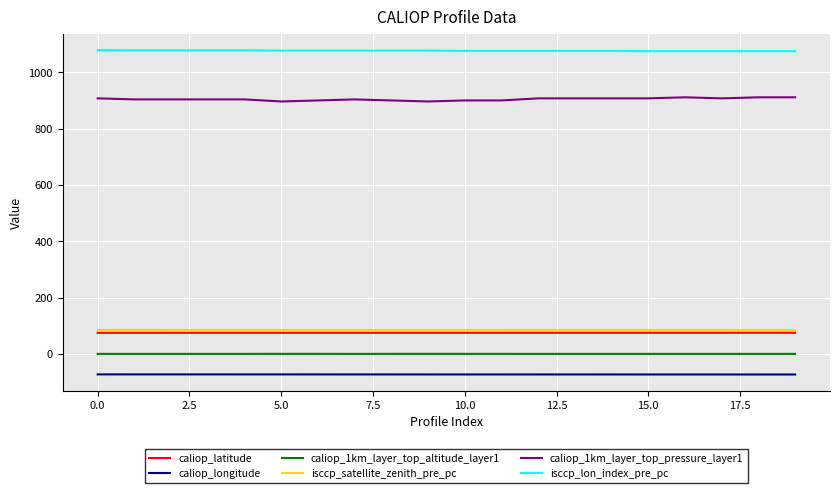

True or false: caliop_1km_layer_top_pressure_layer1 and caliop_latitude intersect in this chart.

False